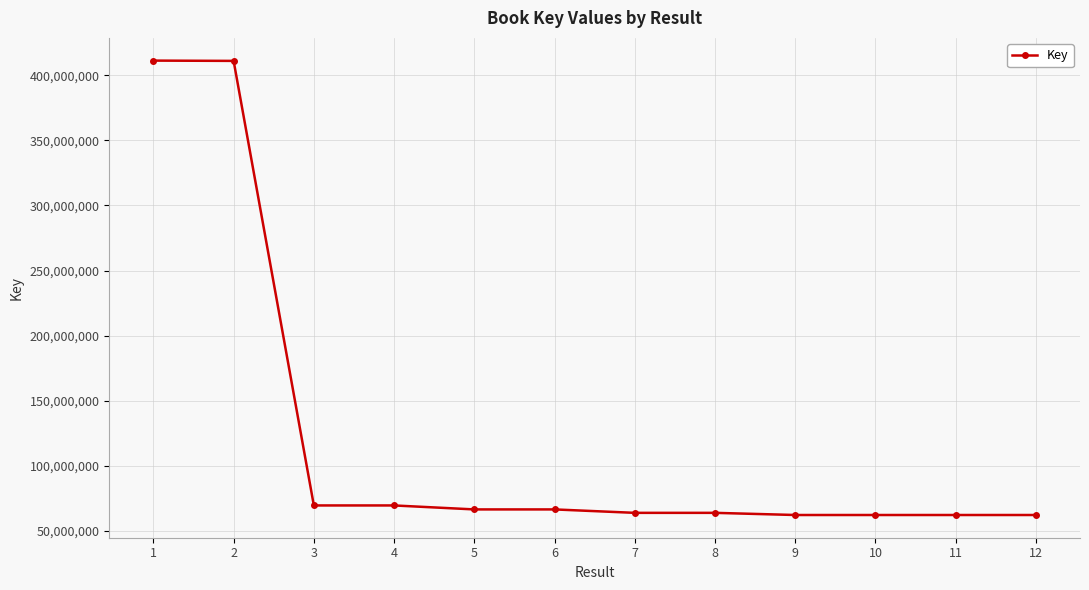

What is the maximum value shown in the chart?

411293292